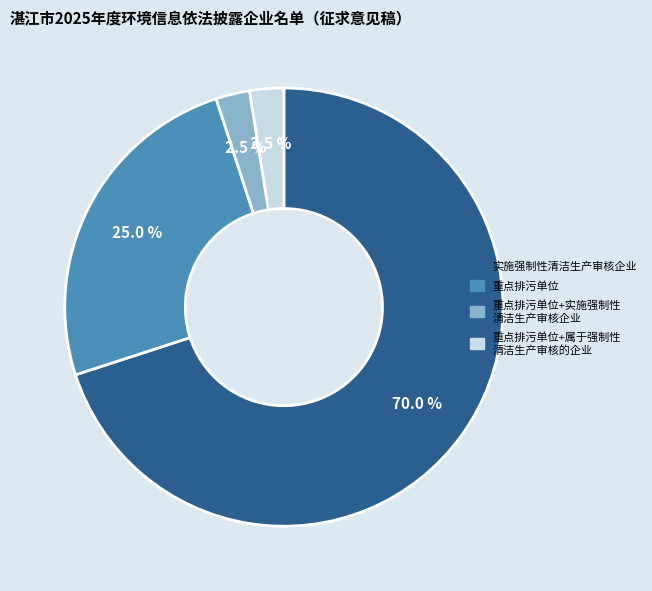

Is there a majority slice in this chart?

Yes